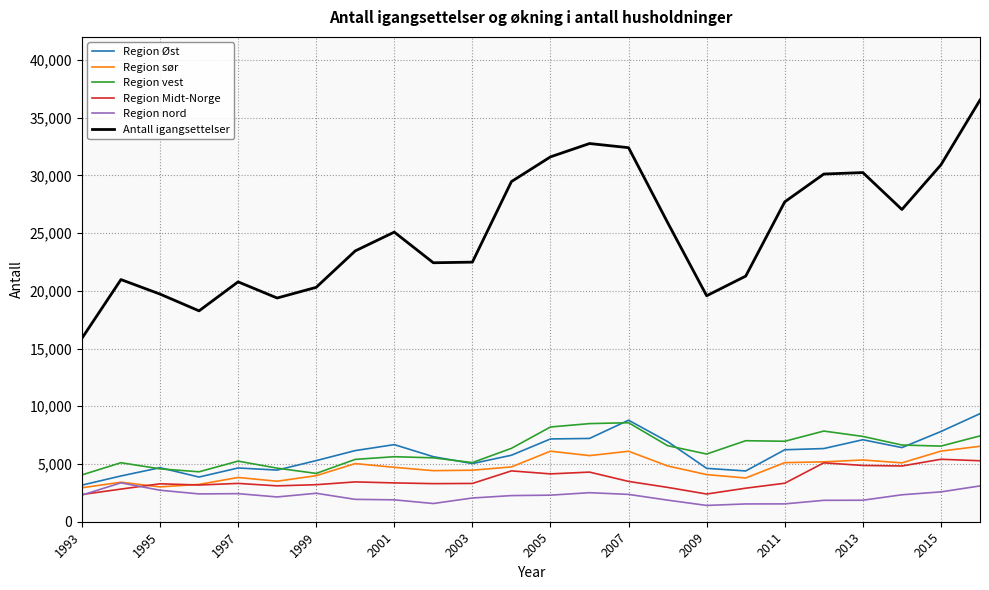

What is the difference between the second highest and second lowest values in the Region Øst series?

4923